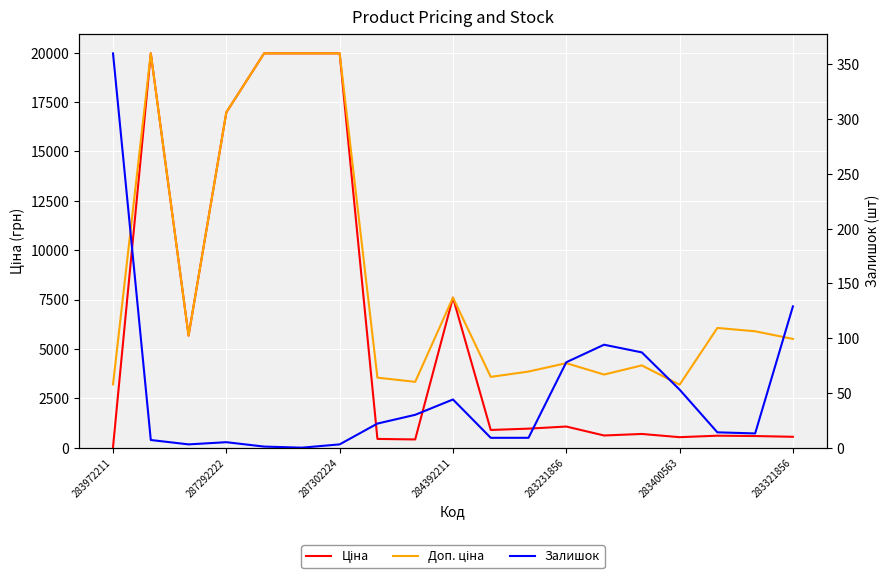

What is the total value across all series at 7?

4010.1